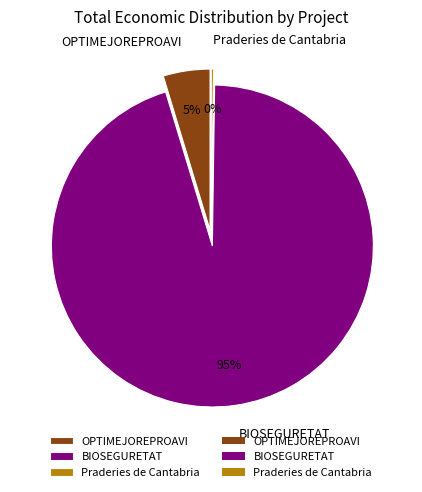

Is the sum of Praderies de Cantabria and OPTIMEJOREPROAVI greater than half?

No